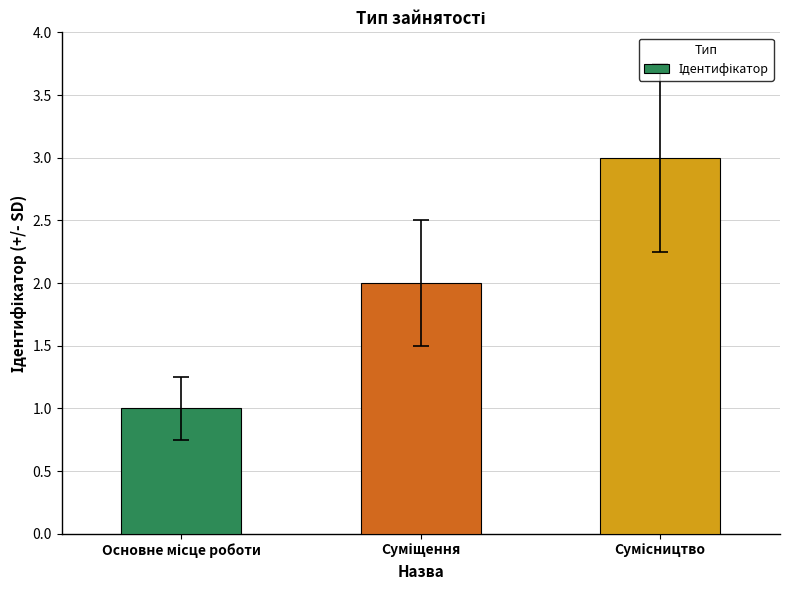

What is the maximum value shown in the chart?

3